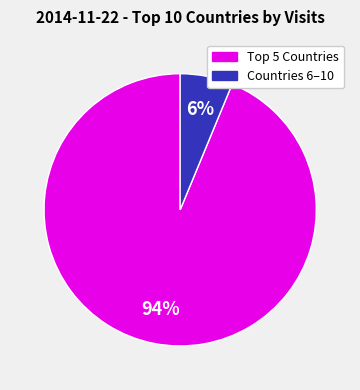

Is there a majority slice in this chart?

Yes